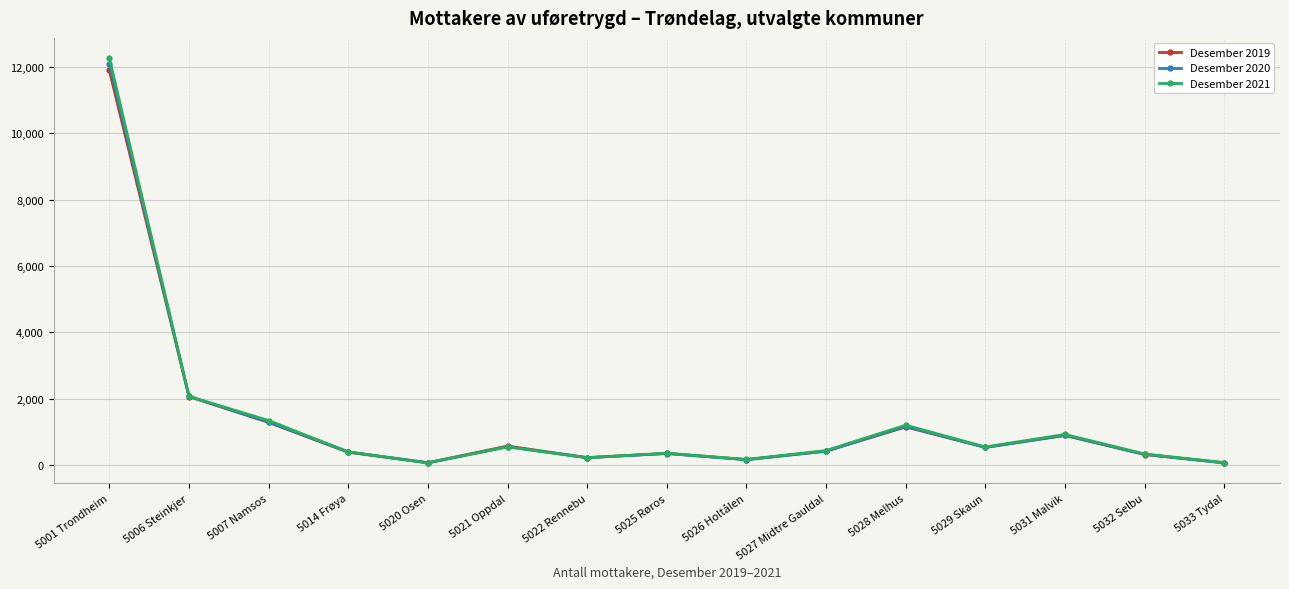

What is the highest value of the Desember 2021 series?

12266